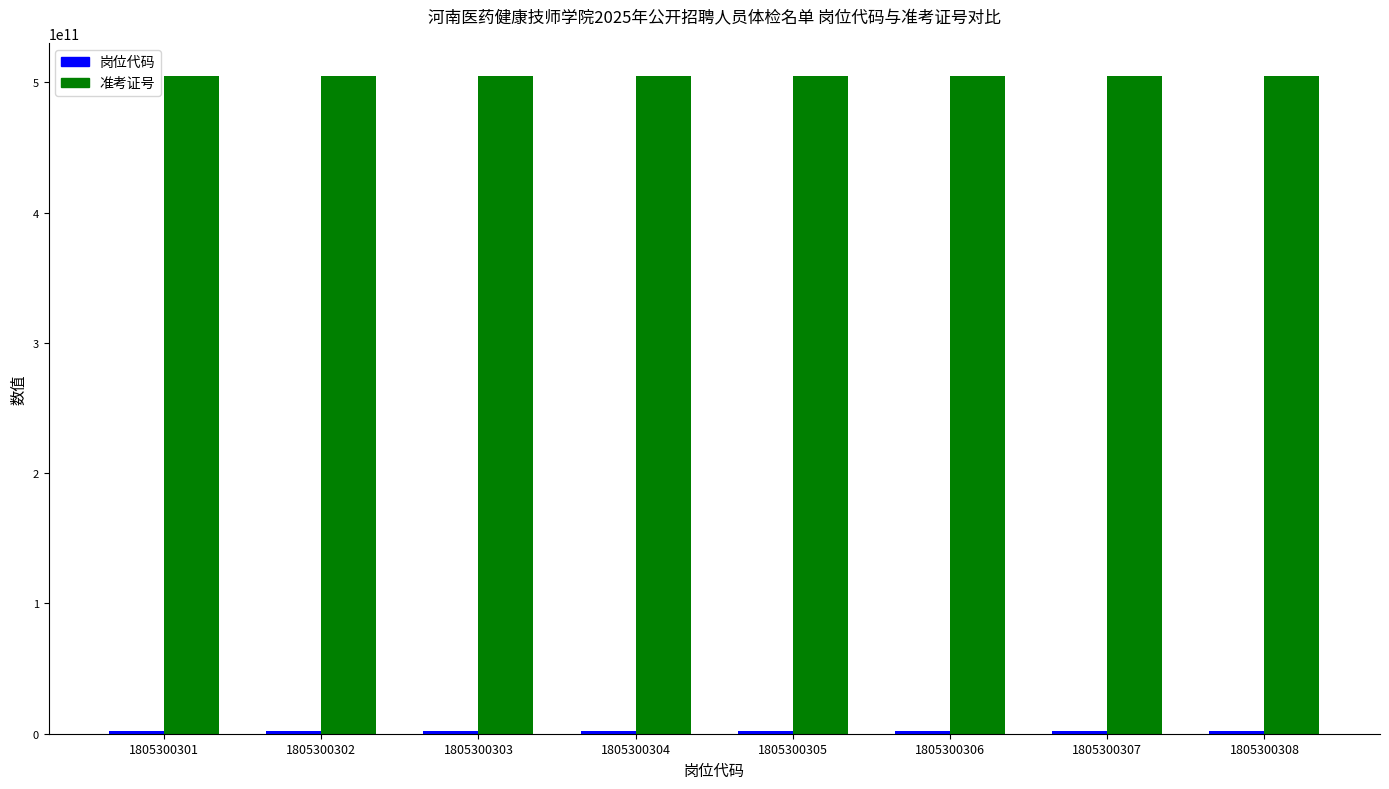

The value of 准考证号 at 1805300303 is 505131104126. True or false?

True